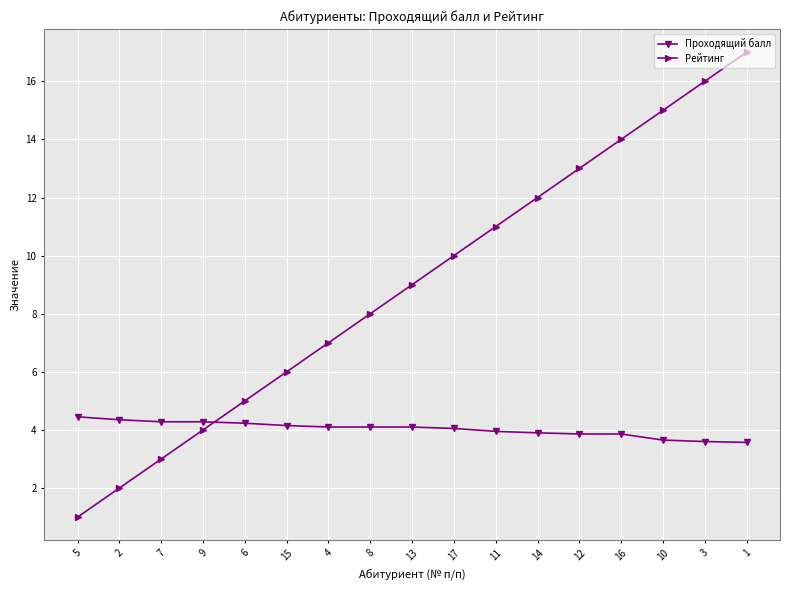

What are all the series names shown in the legend?

Проходящий балл, Рейтинг